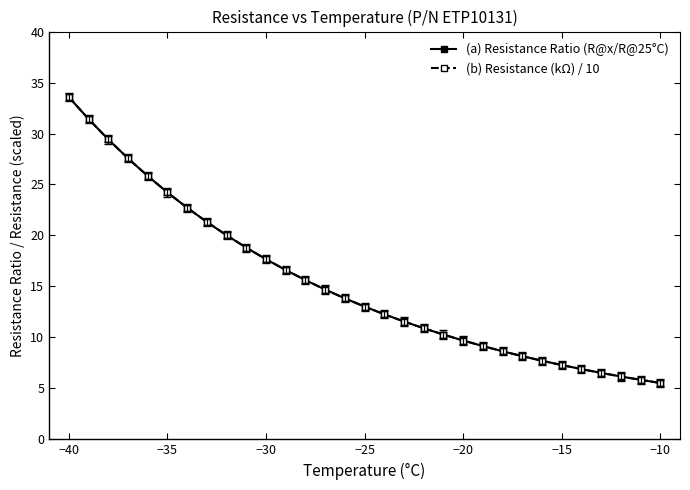

Is this an area chart (filled region under the line)?

No